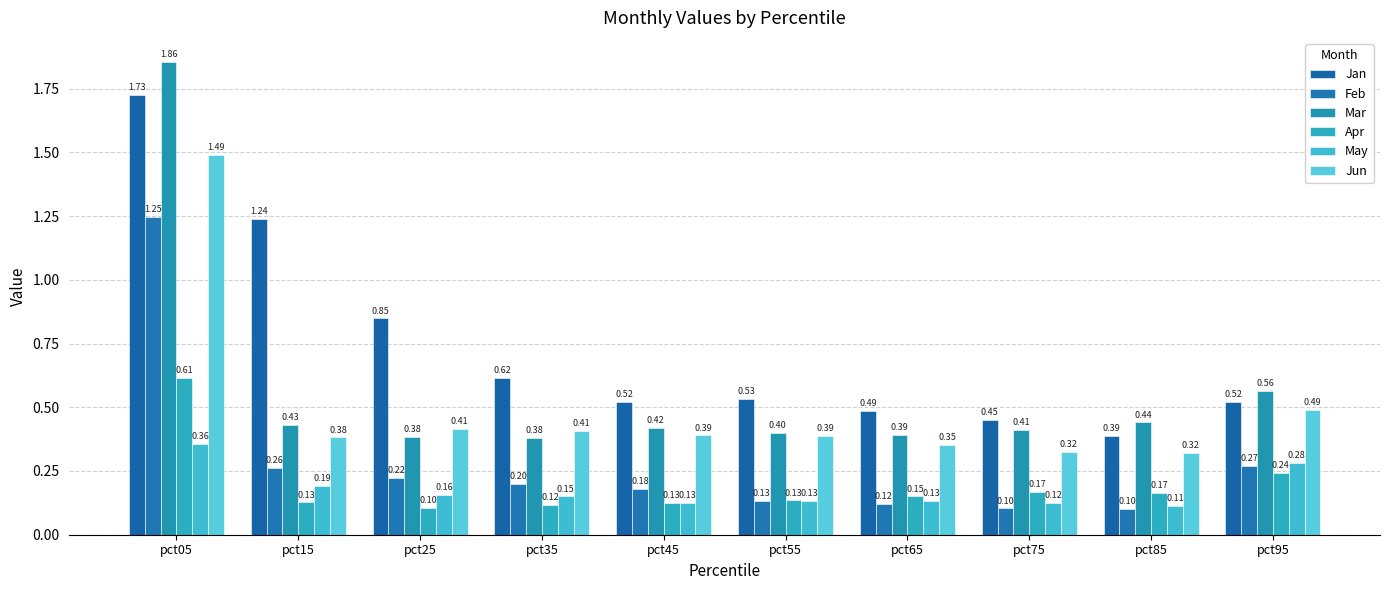

What is the sum of the May values at pct95 and pct35?

0.4